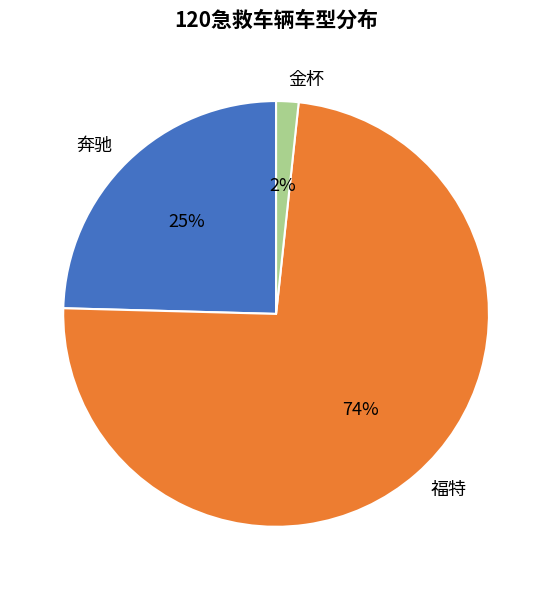

Is it true that 福特 is 81% of the pie?

False